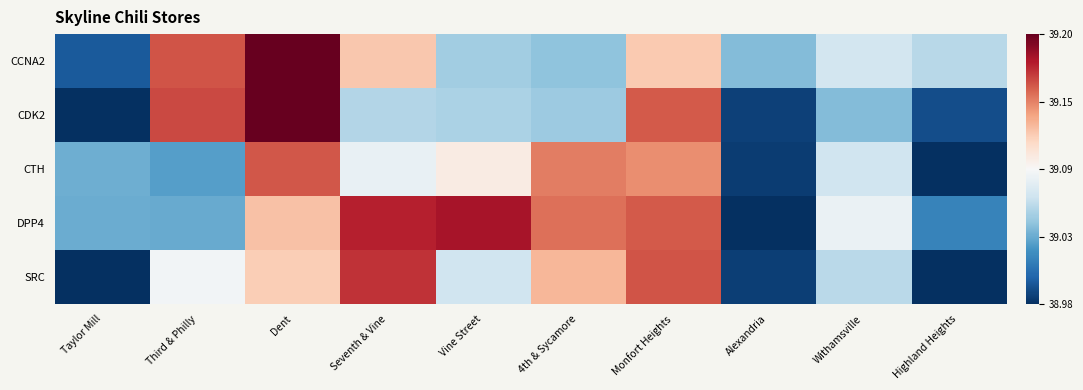

Reading left to right, list all the values displayed in this chart.

CCNA2: Taylor Mill=39.0	Third & Philly=39.2	Dent=39.2	Seventh & Vine=39.1	Vine Street=39.1	4th & Sycamore=39.0	Monfort Heights=39.1	Alexandria=39.0	Withamsville=39.1	Highland Heights=39.1
CDK2: Taylor Mill=39.0	Third & Philly=39.2	Dent=39.2	Seventh & Vine=39.1	Vine Street=39.1	4th & Sycamore=39.1	Monfort Heights=39.2	Alexandria=39.0	Withamsville=39.0	Highland Heights=39.0
CTH: Taylor Mill=39.0	Third & Philly=39.0	Dent=39.2	Seventh & Vine=39.1	Vine Street=39.1	4th & Sycamore=39.1	Monfort Heights=39.1	Alexandria=39.0	Withamsville=39.1	Highland Heights=39.0
DPP4: Taylor Mill=39.0	Third & Philly=39.0	Dent=39.1	Seventh & Vine=39.2	Vine Street=39.2	4th & Sycamore=39.2	Monfort Heights=39.2	Alexandria=39.0	Withamsville=39.1	Highland Heights=39.0
SRC: Taylor Mill=39.0	Third & Philly=39.1	Dent=39.1	Seventh & Vine=39.2	Vine Street=39.1	4th & Sycamore=39.1	Monfort Heights=39.2	Alexandria=39.0	Withamsville=39.1	Highland Heights=39.0